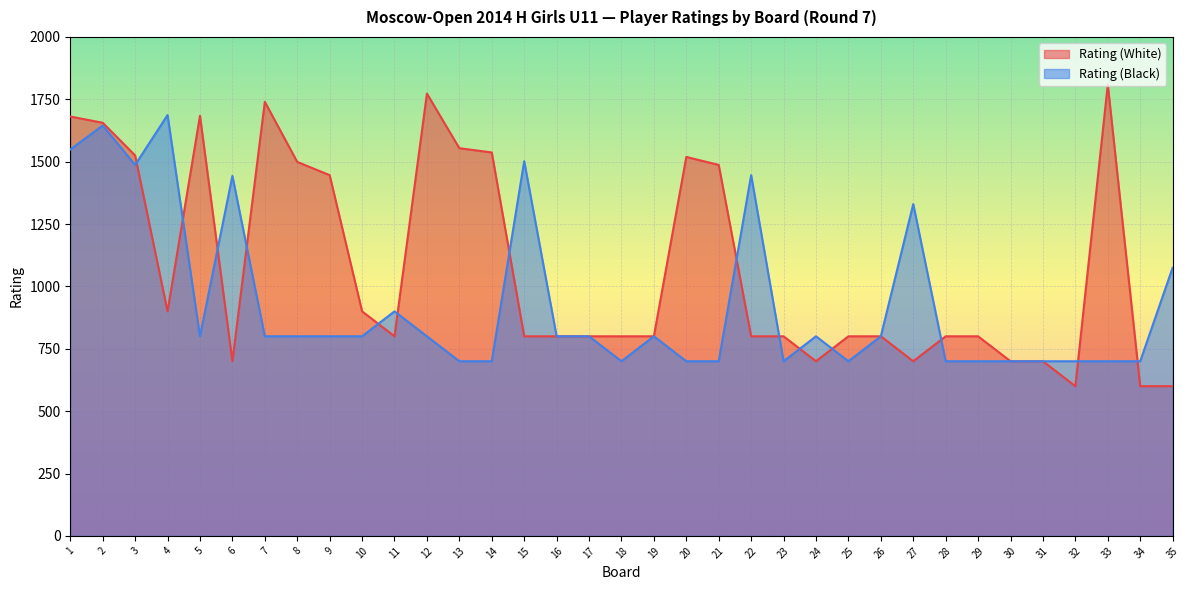

True or false: Rating (White) has more than 2 points higher than both neighbors.

True